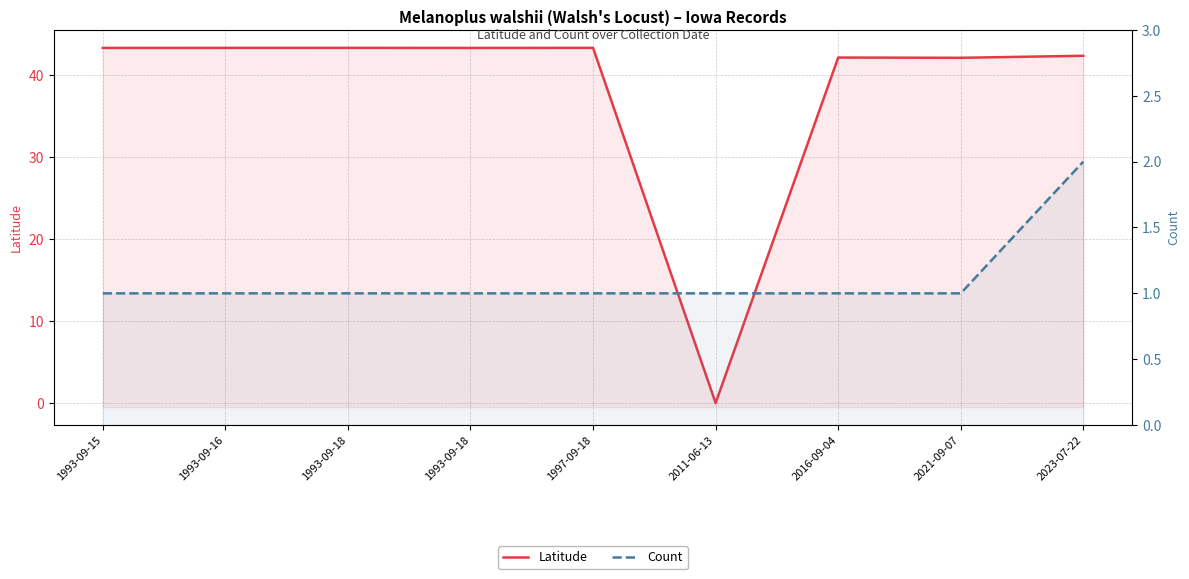

What is the average value of the Latitude series?

38.1